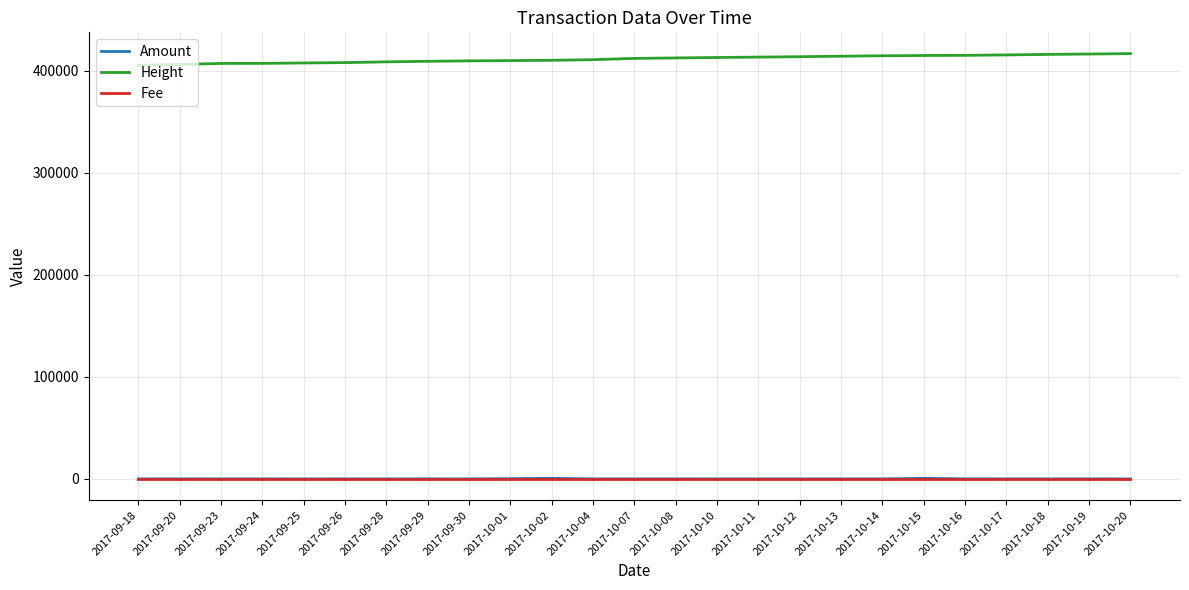

What is the greatest value displayed?

416678.0